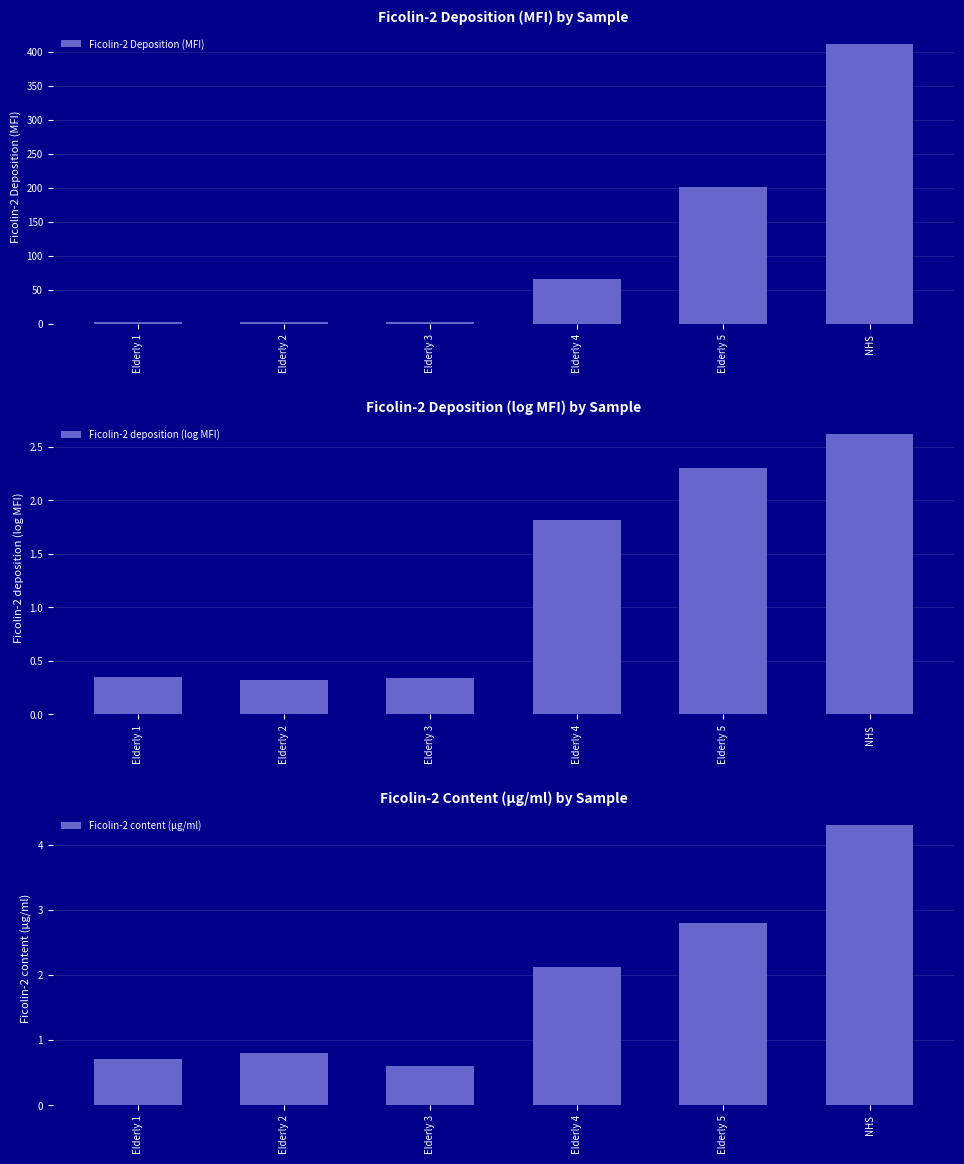

Reading left to right, list all the values displayed in this chart.

Ficolin-2 Deposition (MFI): 2.2	2.1	2.2	65.8	200.4	412.1
Ficolin-2 deposition (log MFI): 0.4	0.3	0.3	1.8	2.3	2.6
Ficolin-2 content (µg/ml): 0.7	0.8	0.6	2.1	2.8	4.3